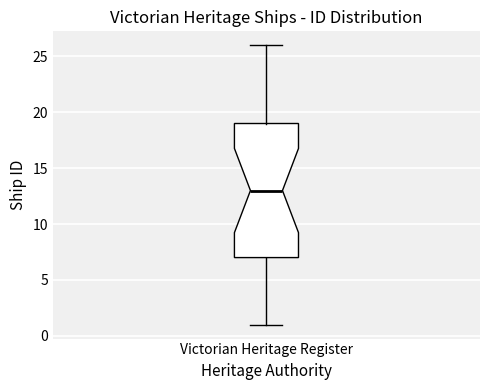

Transcribe this box plot: give where the median line is, the range the box spans, and where the two whiskers end, as read against the y-axis. The values are not printed on the chart, so give them approximately, as read against the axis.

median 13, box 7 to 19, whiskers 1 to 26